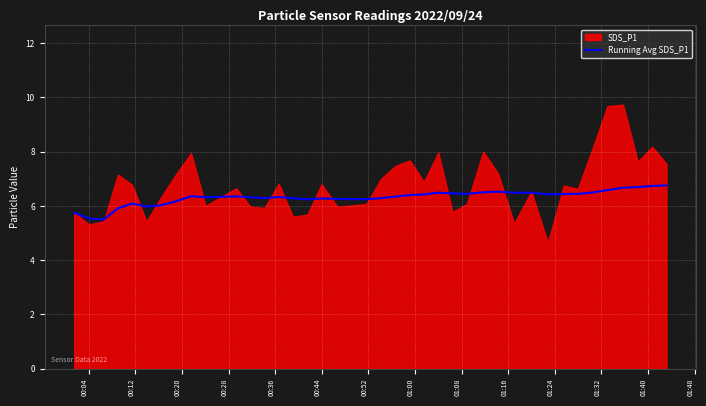

What is the minimum value for Running Avg SDS_P1?

5.5